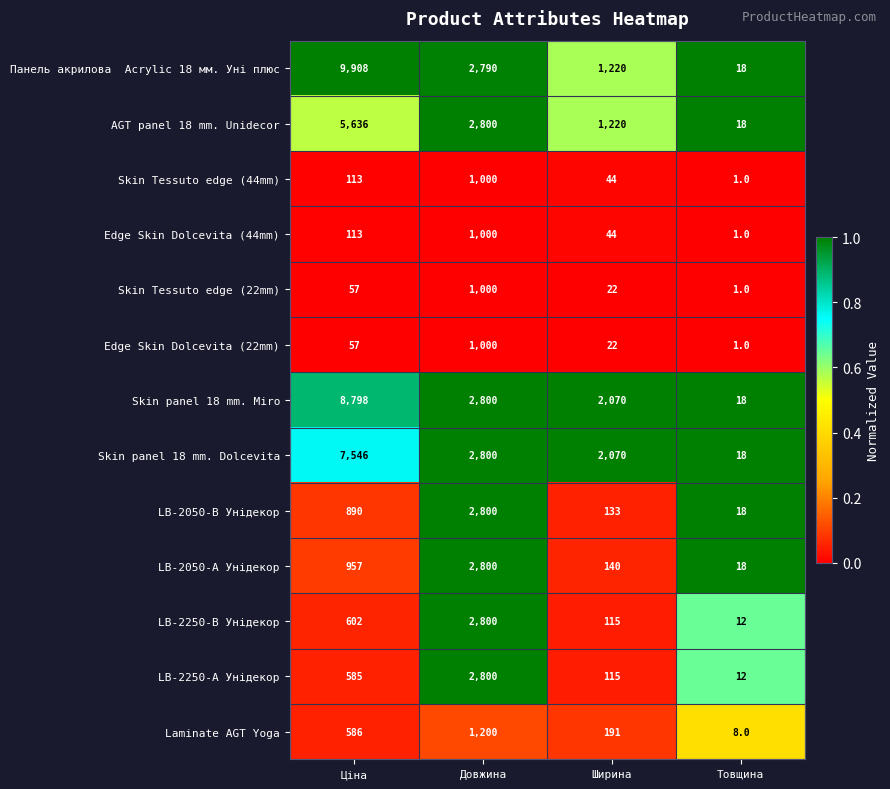

At which category does the chart reach its peak across all series?

Ціна